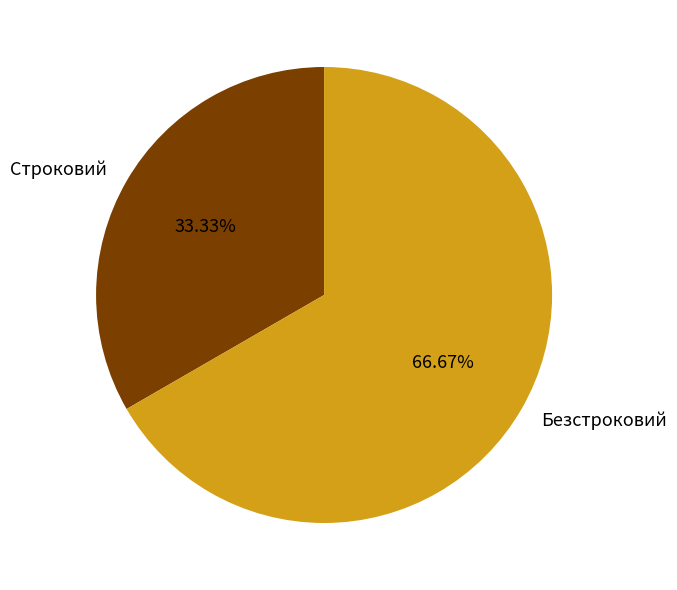

Approximately how many times larger is the value at Строковий compared to Безстроковий?

0.5